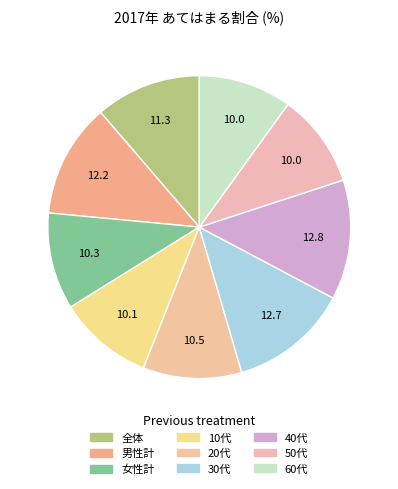

To the nearest percent, what is the difference between the 40代 and 全体 slice percentages?

1%